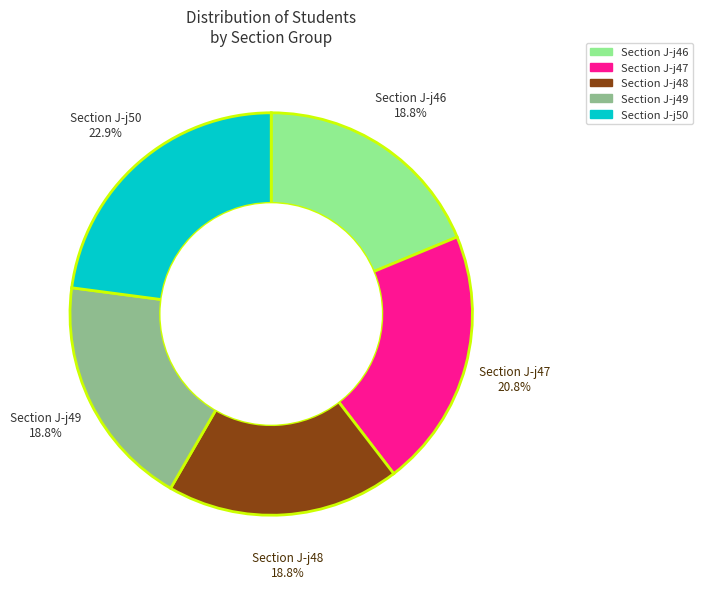

Do Section J-j47 and Section J-j49 together represent more than half of the pie?

No